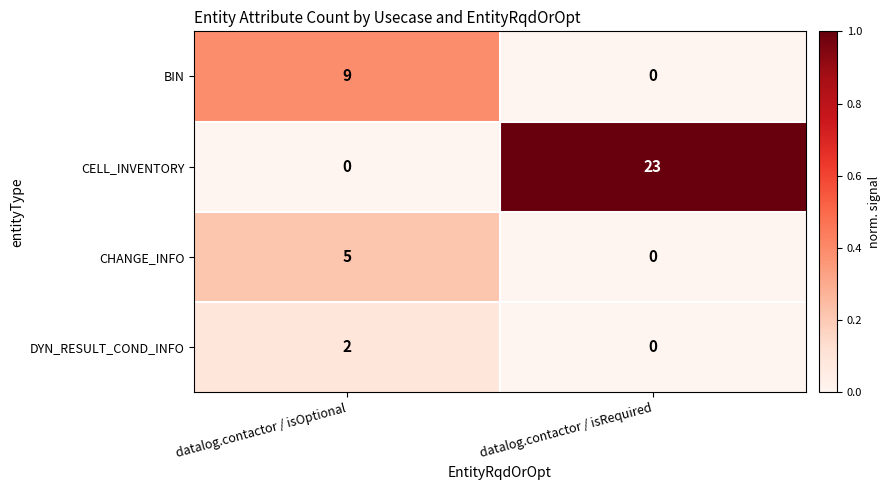

At which category is the sum across all series the highest?

datalog.contactor / isRequired